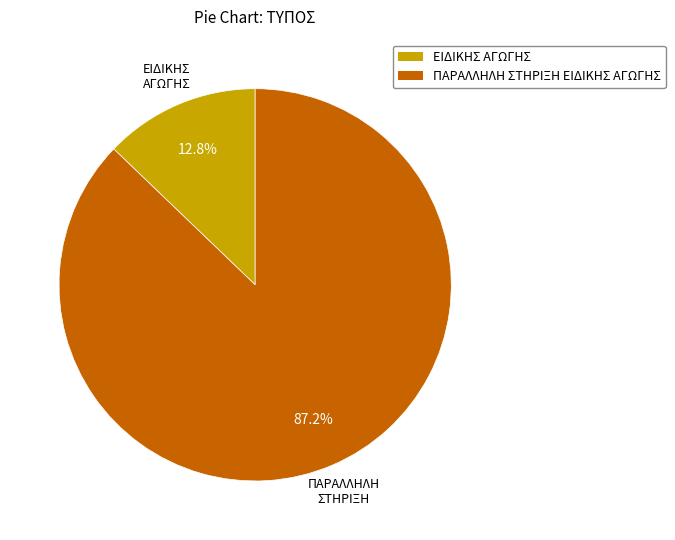

Combined, what portion of the pie is ΕΙΔΙΚΗΣ ΑΓΩΓΗΣ and ΠΑΡΑΛΛΗΛΗ ΣΤΗΡΙΞΗ ΕΙΔΙΚΗΣ ΑΓΩΓΗΣ?

100.0%